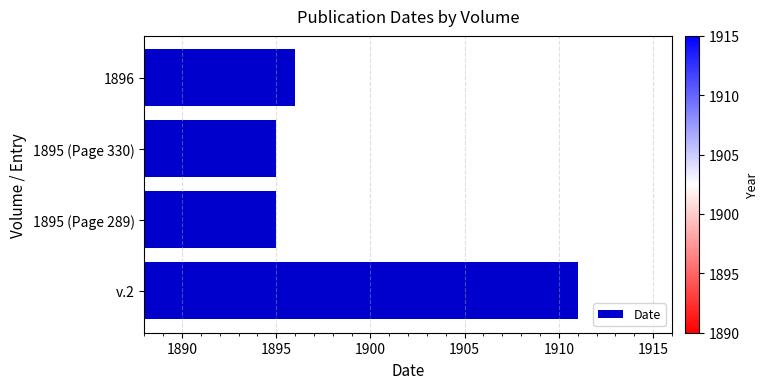

What is the change in value from v.2 to 1895 (Page 289)?

-16